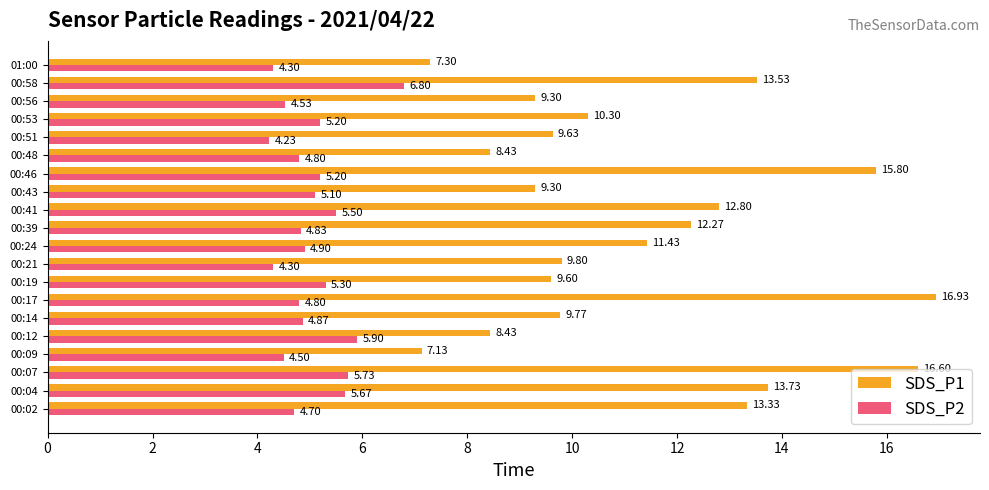

What is the difference between the SDS_P1 values at 00:39 and 00:12?

3.8